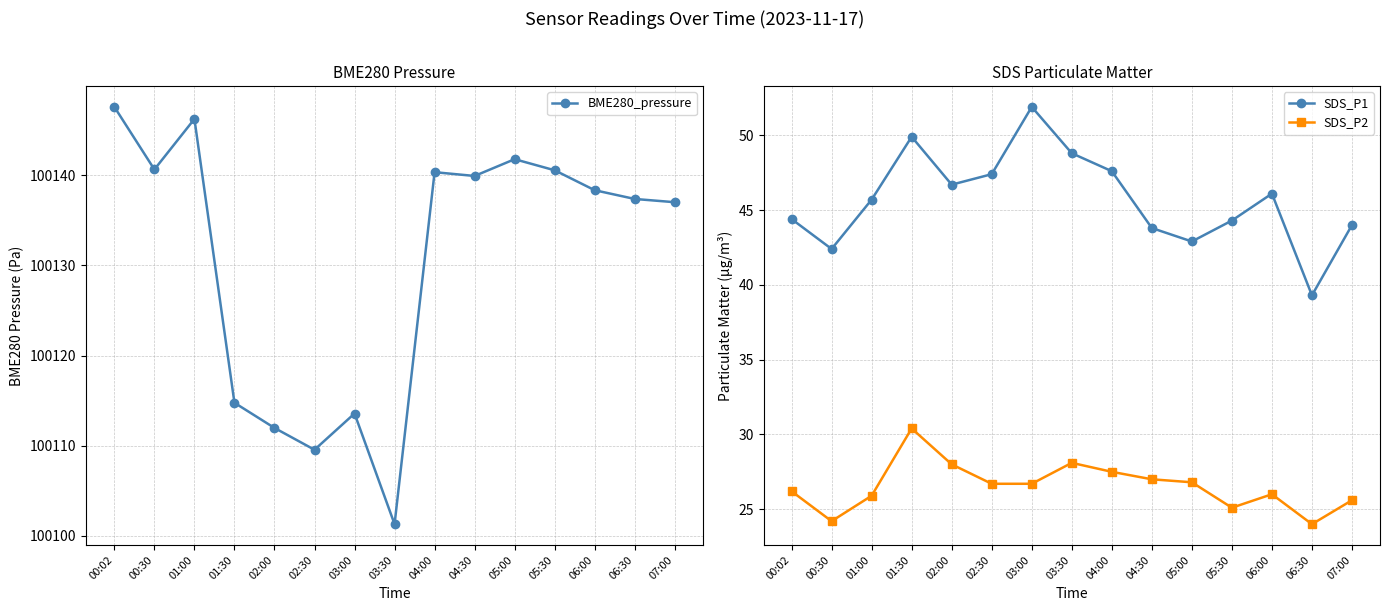

What is the approximate value of SDS_P2 at 01:00?

25.9